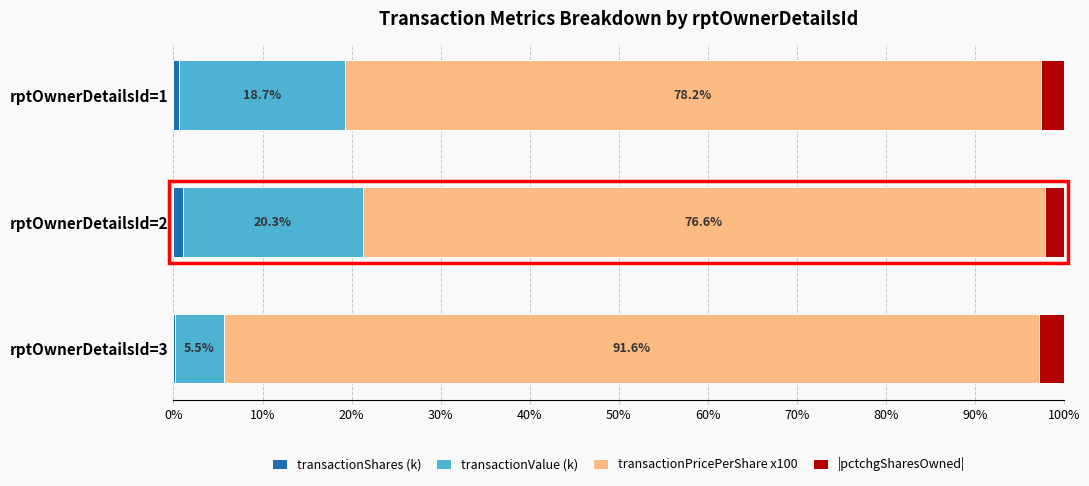

Which category has the highest value in the transactionShares (k) series?

rptOwnerDetailsId=2